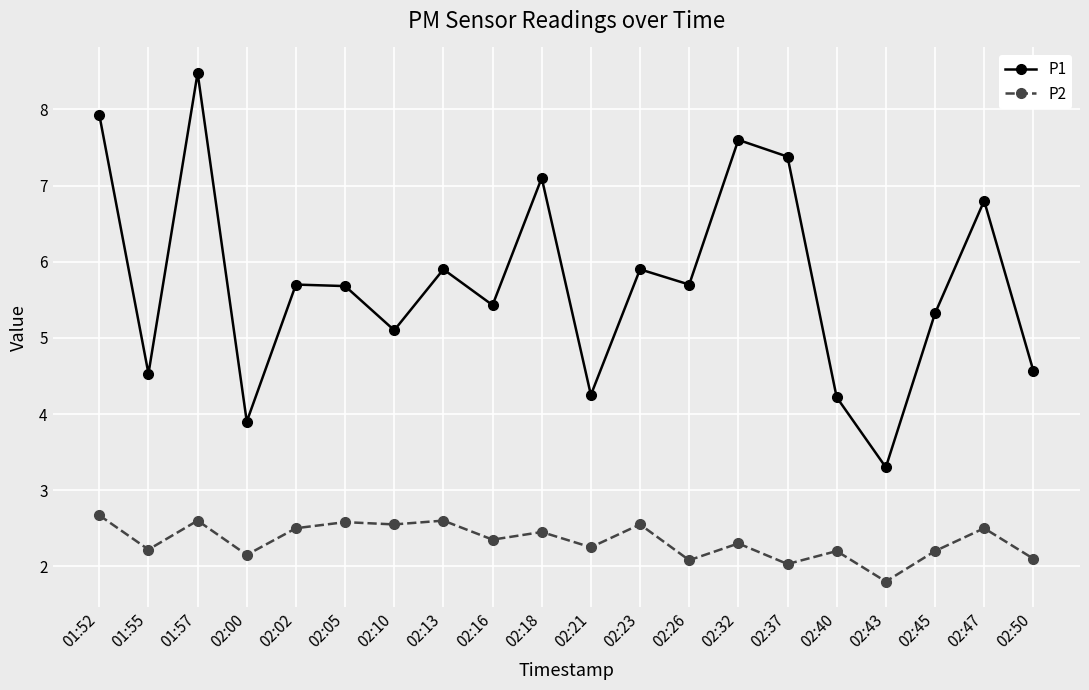

What is the minimum value shown in the chart?

1.8